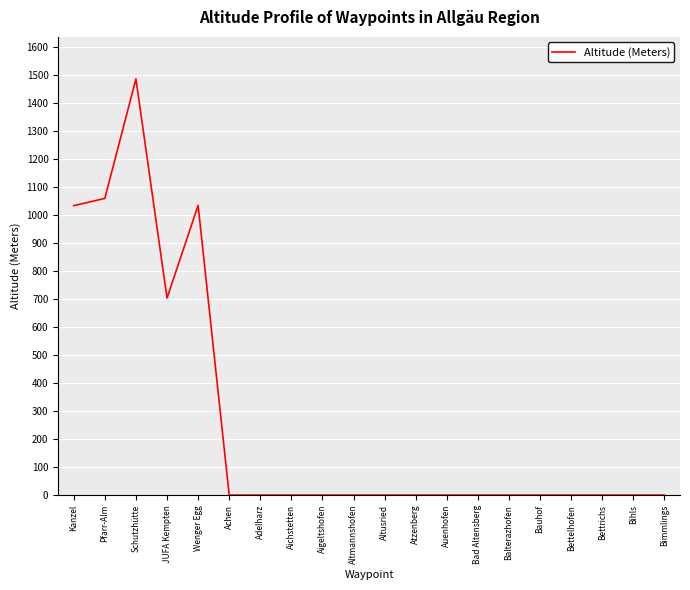

True or false: the data shows -823 at Bettelhofen.

False